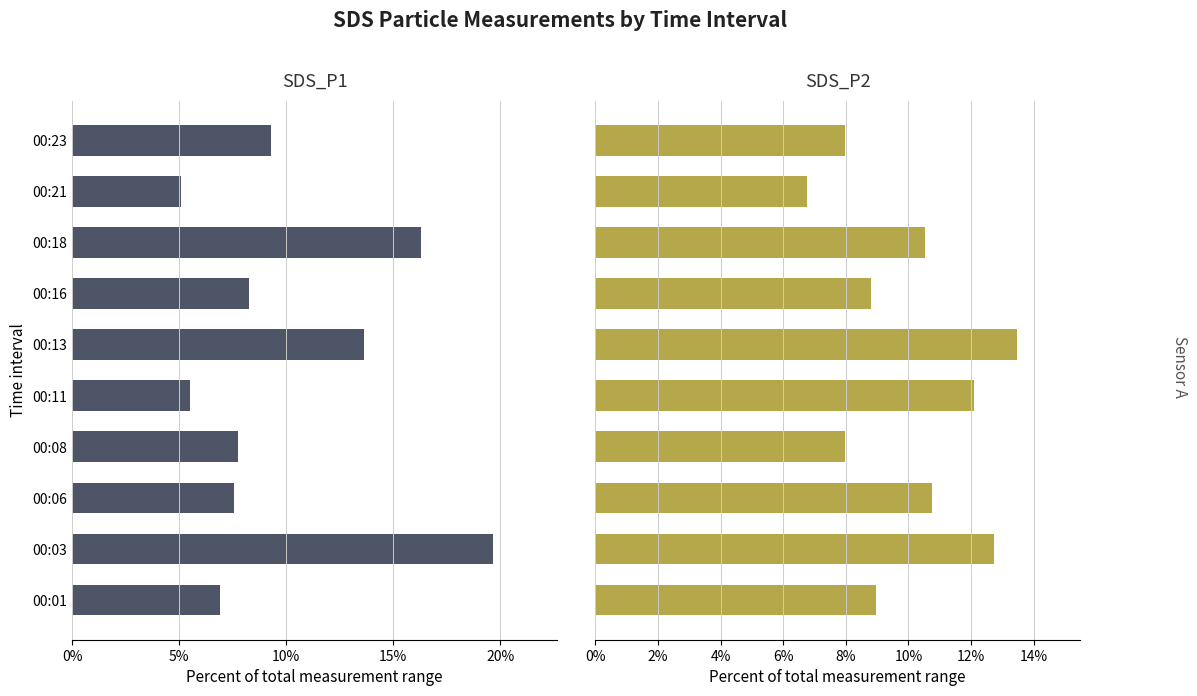

Is it true that SDS_P2 equals 9.0 at 00:01?

True